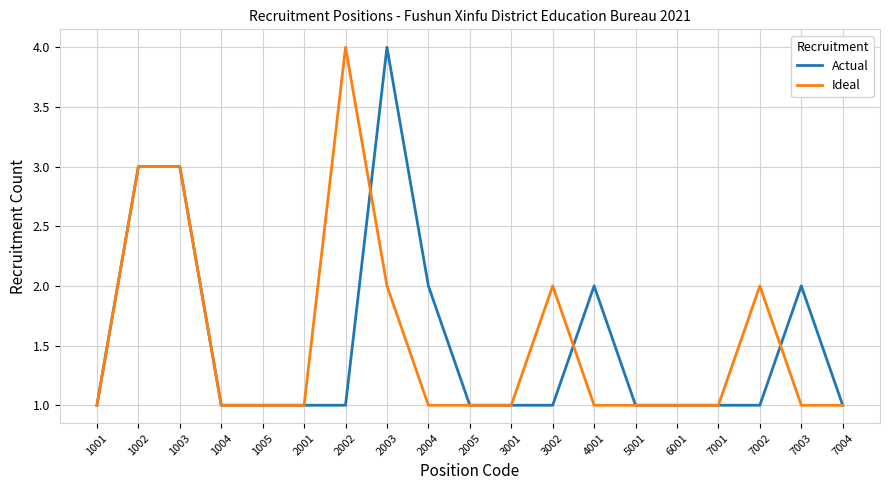

What is the maximum value shown in the chart?

4